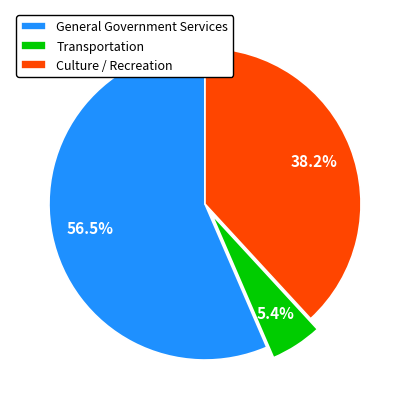

Which category has the smallest portion of the pie?

Transportation